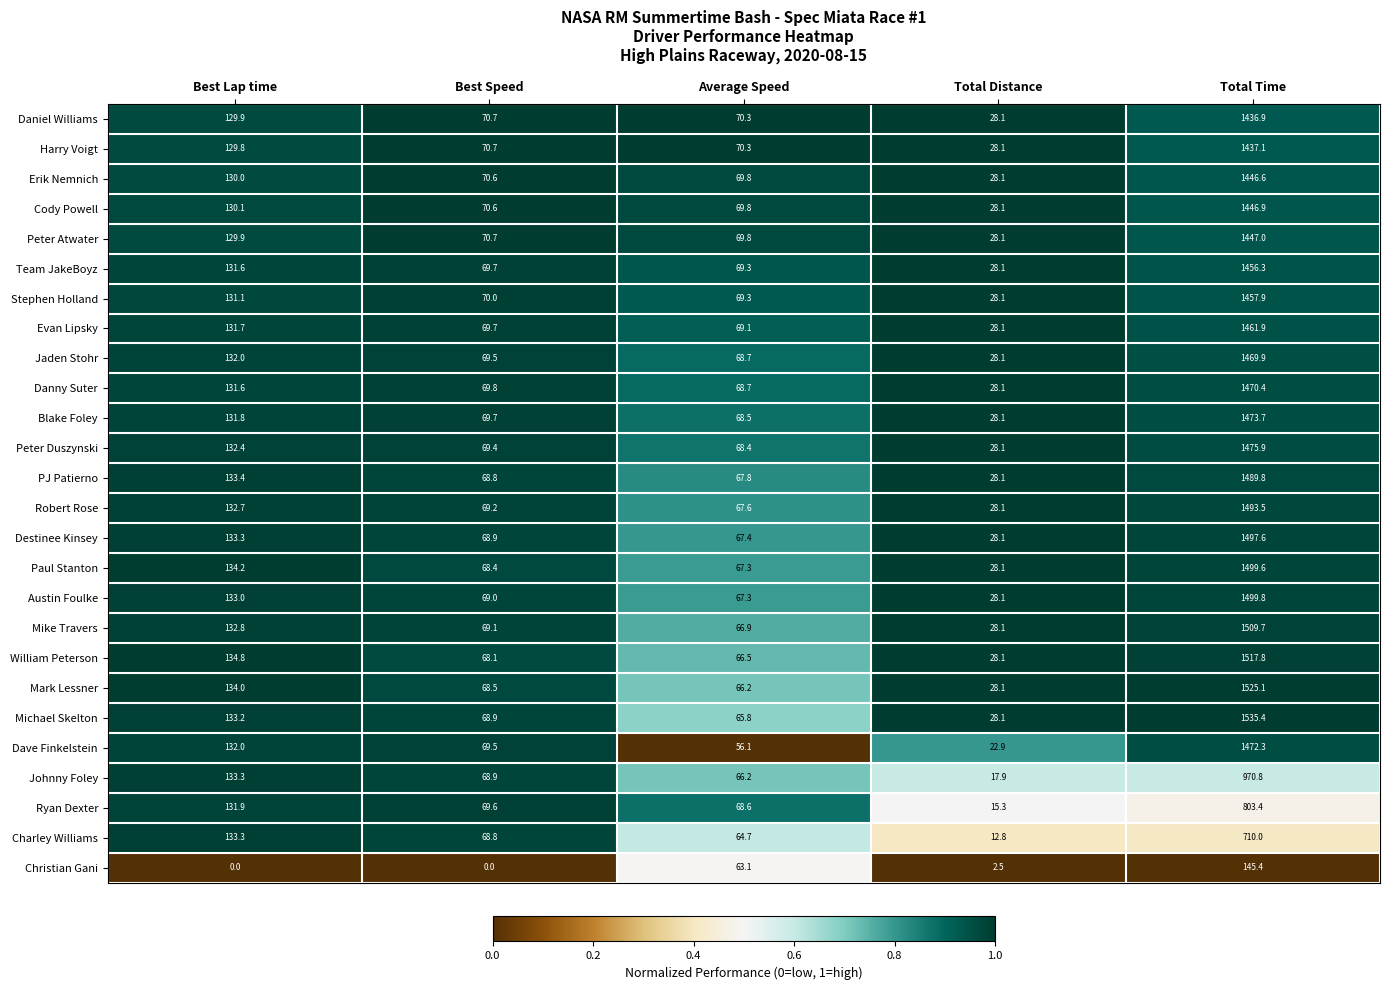

Which series has the largest range (max minus min)?

Michael Skelton